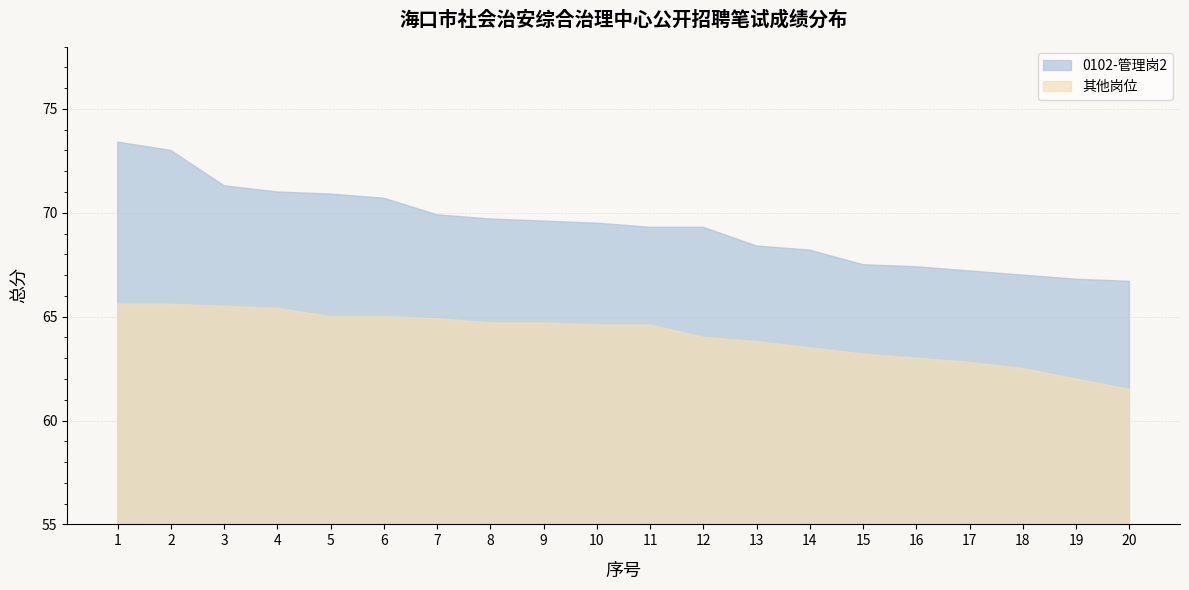

What is the value of the 其他岗位 point at the 12th from the left?

64.0